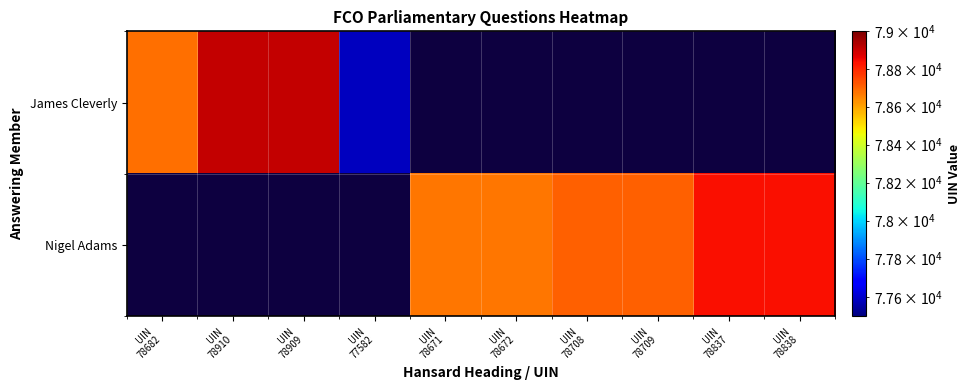

How many series are shown in this chart?

2